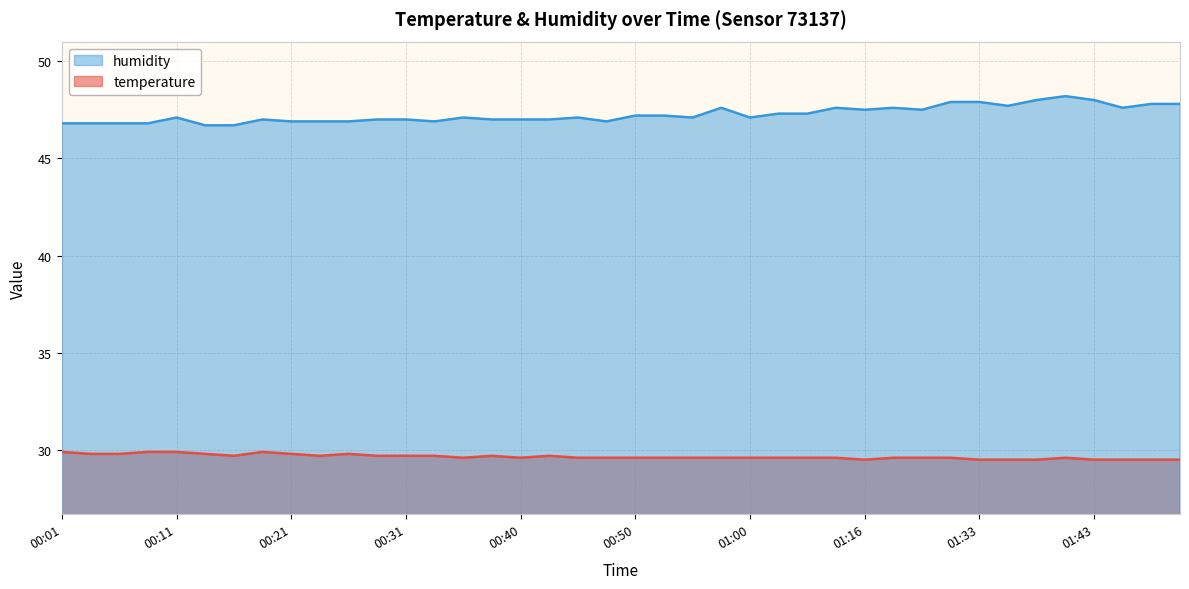

Which series has the largest range (max minus min)?

humidity